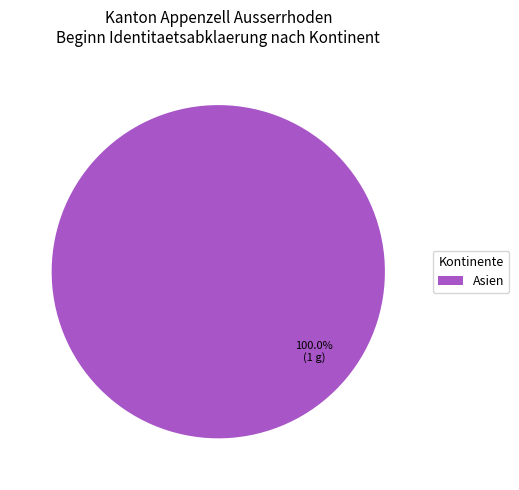

What is the majority slice?

Asien